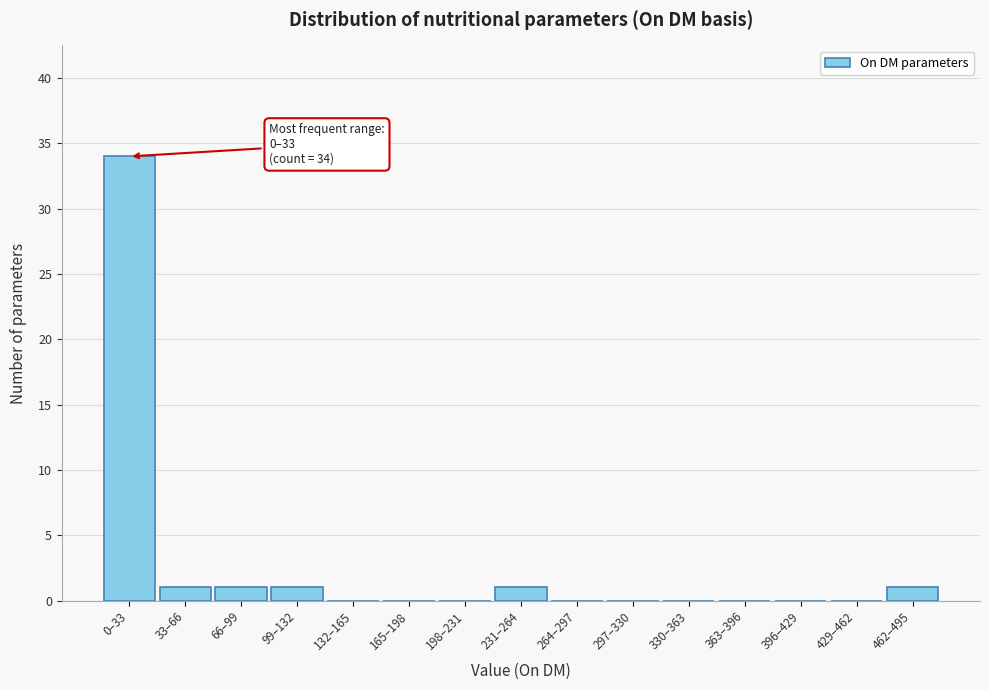

Reading left to right, extract all data points from this chart.

0–33=34	33–66=1	66–99=1	99–132=1	132–165=0	165–198=0	198–231=0	231–264=1	264–297=0	297–330=0	330–363=0	363–396=0	396–429=0	429–462=0	462–495=1